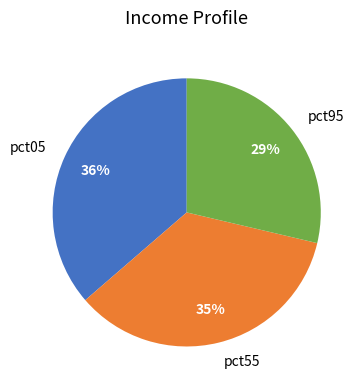

To the nearest percent, what is the combined percentage of pct05 and pct55?

71%